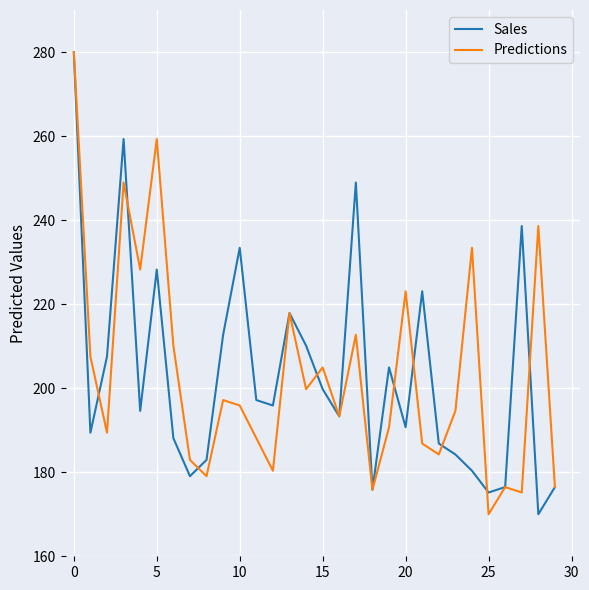

What is the maximum value for Sales?

280.0